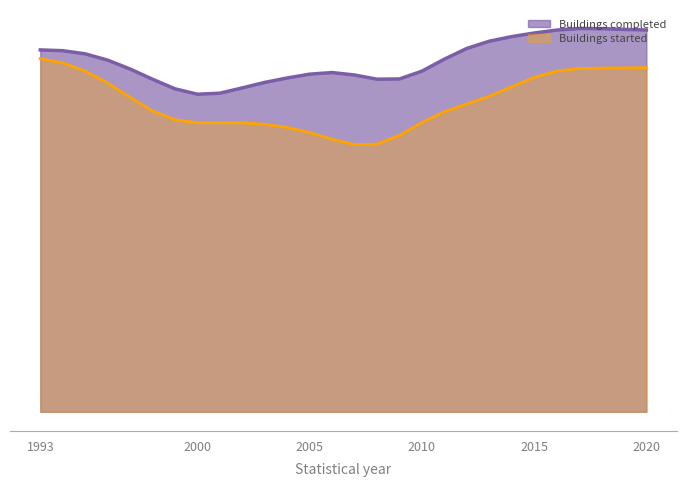

True or false: Buildings started and Buildings completed intersect in this chart.

False